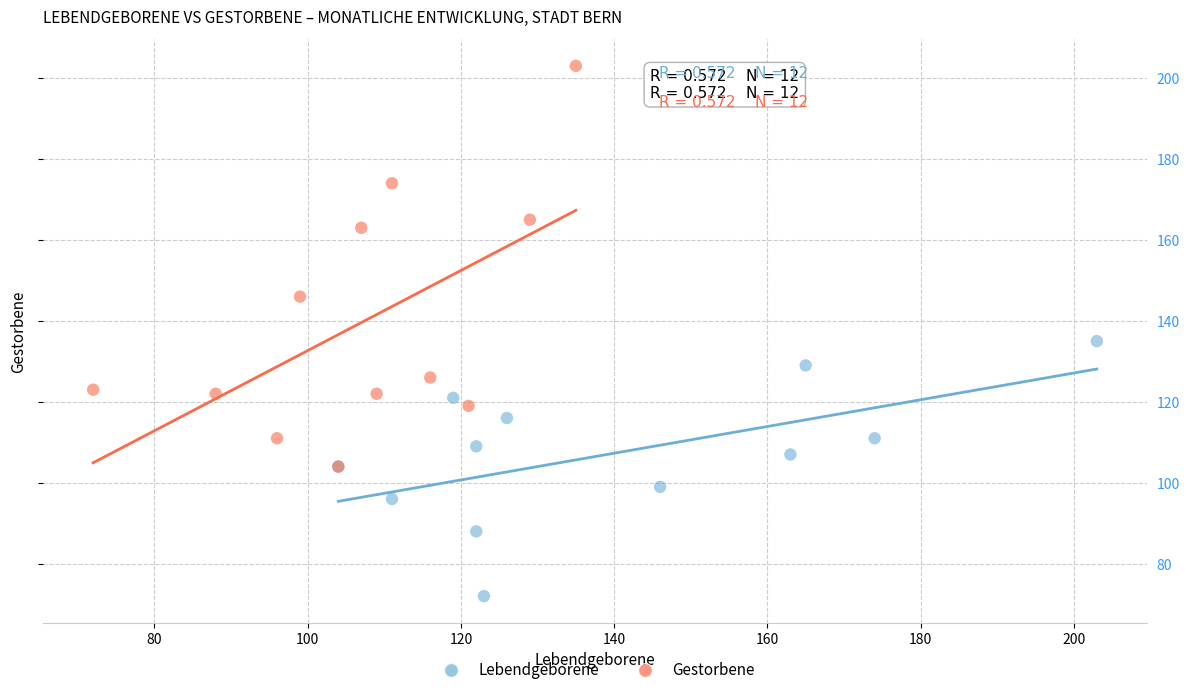

Which series contains the lowest Y value?

Lebendgeborene